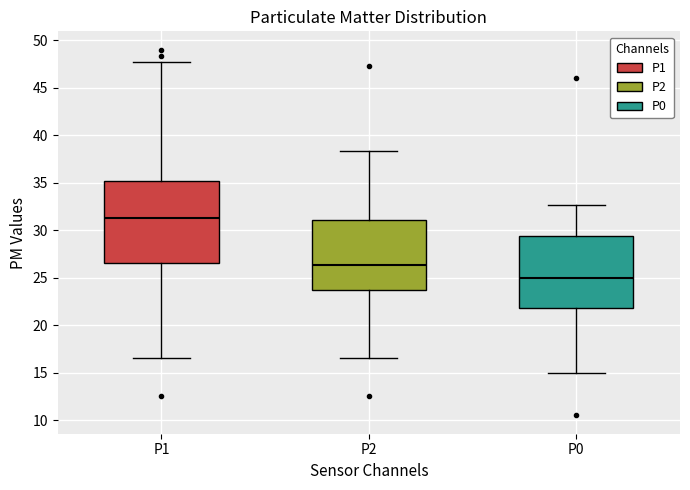

Reading left to right, transcribe this box plot: for each box, give where its median line is, the range the box spans, and where its two whiskers end, as read against the y-axis. The values are not printed on the chart, so give them approximately, as read against the axis.

P1: median 31.5, box 26.5 to 35.0, whiskers 16.5 to 48.0
P2: median 26.5, box 24.0 to 31.0, whiskers 16.5 to 38.5
P0: median 25.0, box 22.0 to 29.5, whiskers 15.0 to 32.5